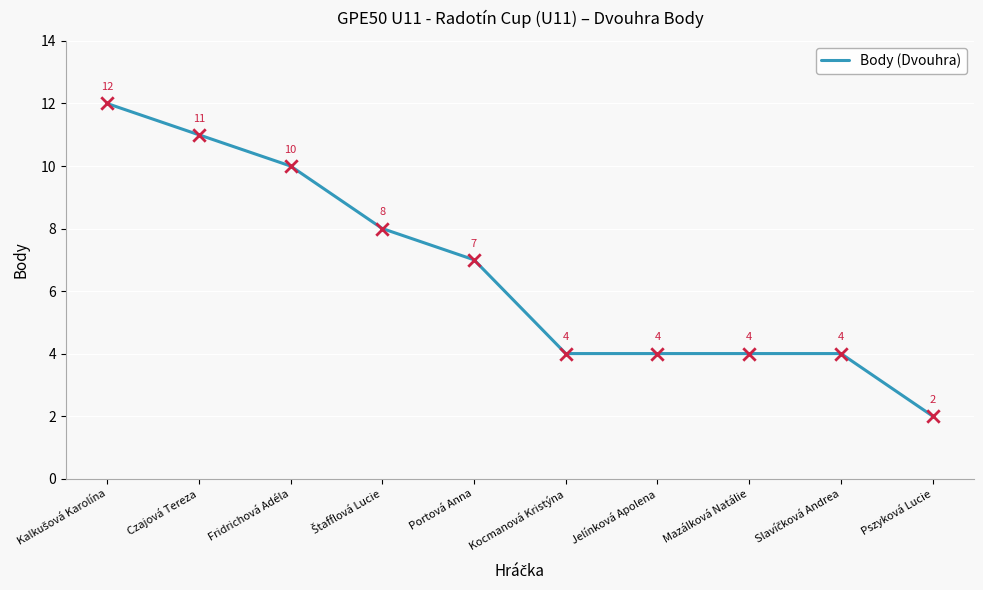

Approximately how many times larger is the value at Pszyková Lucie compared to Fridrichová Adéla?

0.2